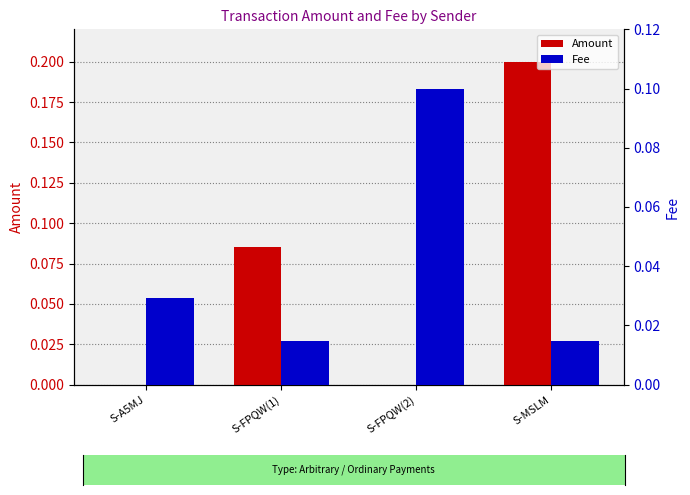

What is the difference between the maximum and minimum values in the Amount series?

0.2